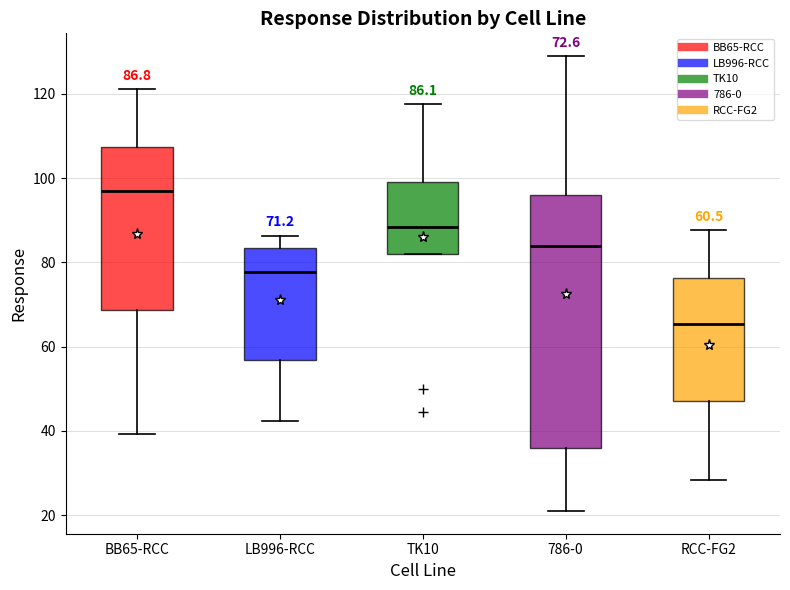

Which box is the tallest, from its lower edge to its upper edge?

786-0